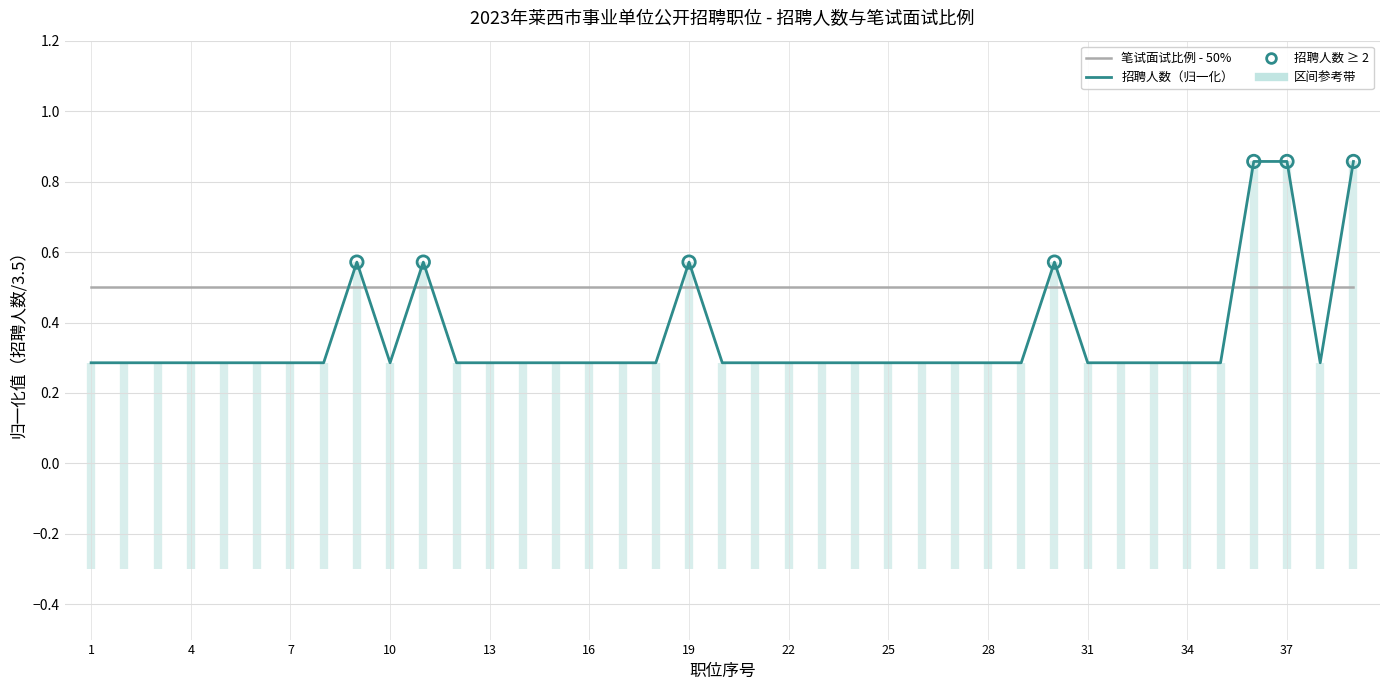

Which series has the largest total across all categories?

笔试面试比例 - 50%